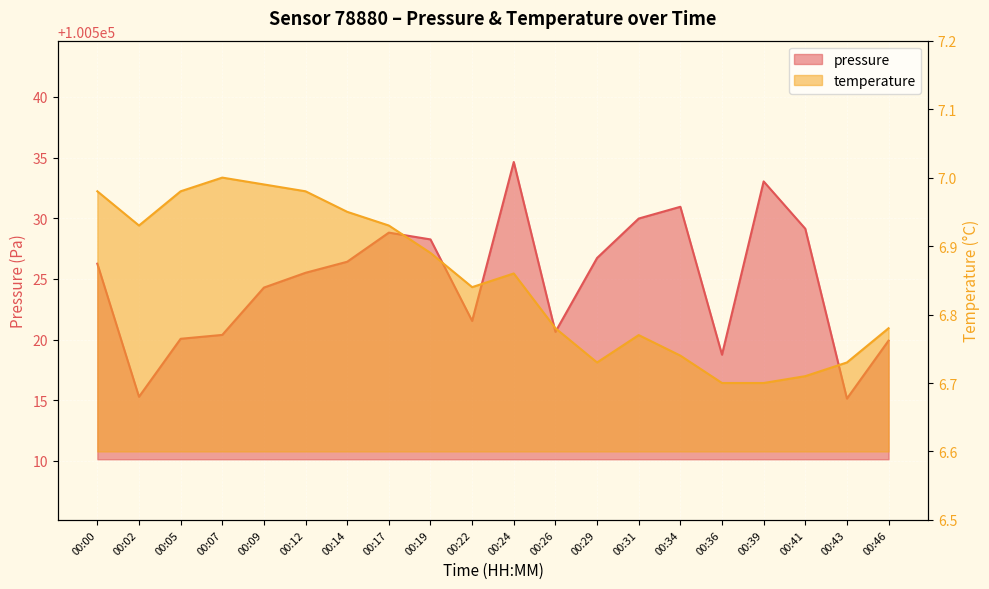

At which label does pressure reach its peak?

00:24